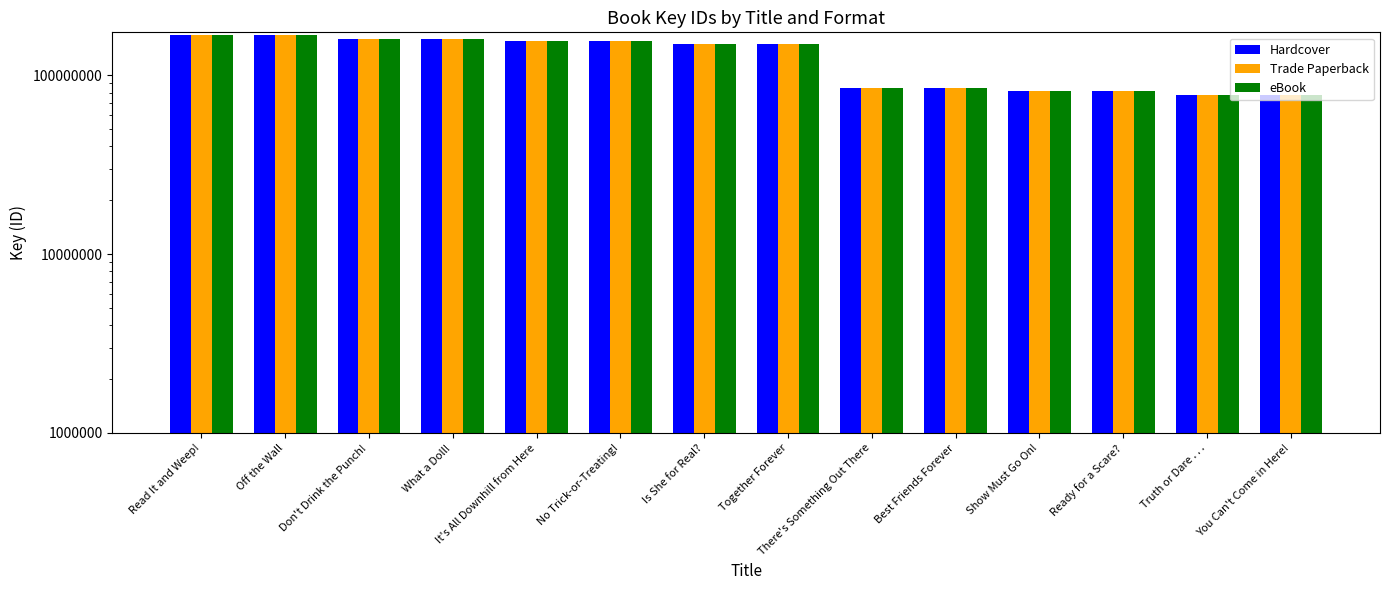

The value of eBook at Don't Drink the Punch! is 100550817. True or false?

False